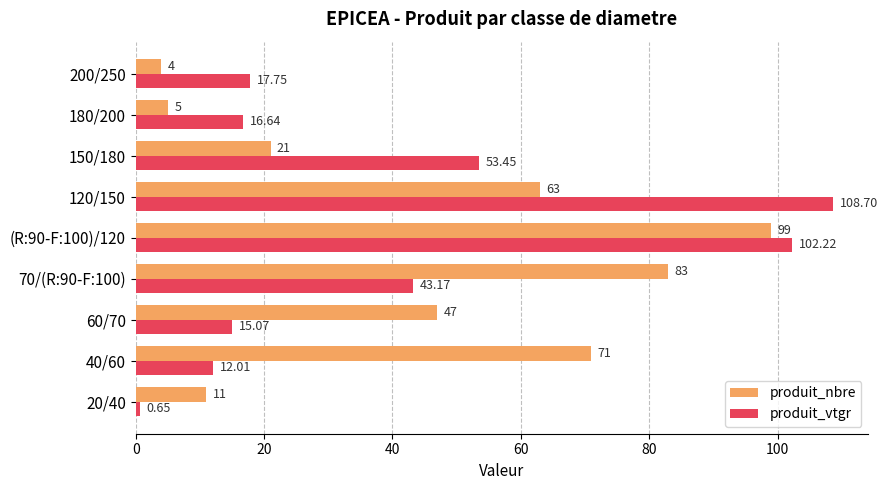

How many data points does each series have?

9